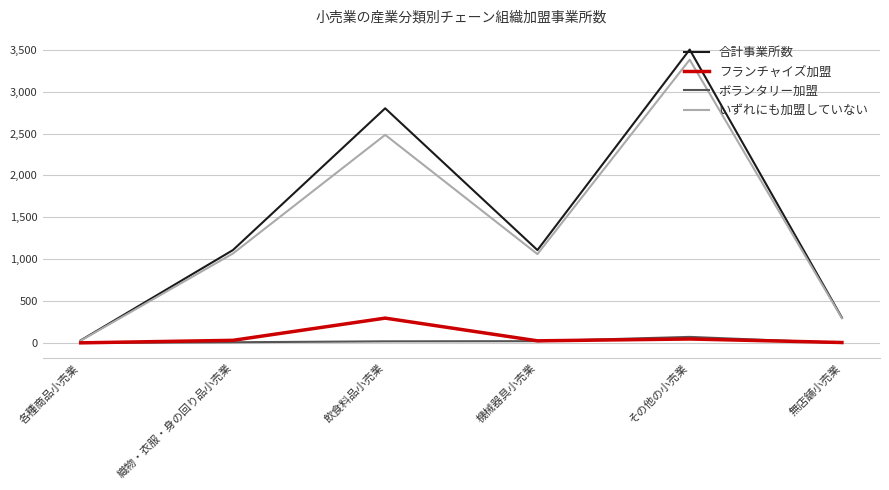

What position from the right is その他の小売業?

2